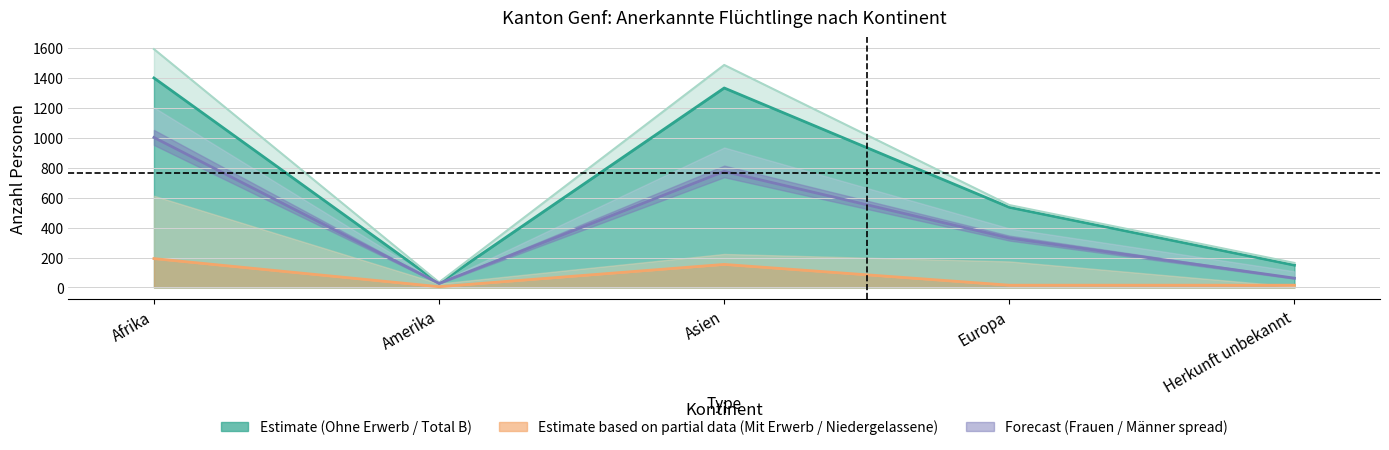

What is the difference between the maximum and minimum values in the Männer series?

976